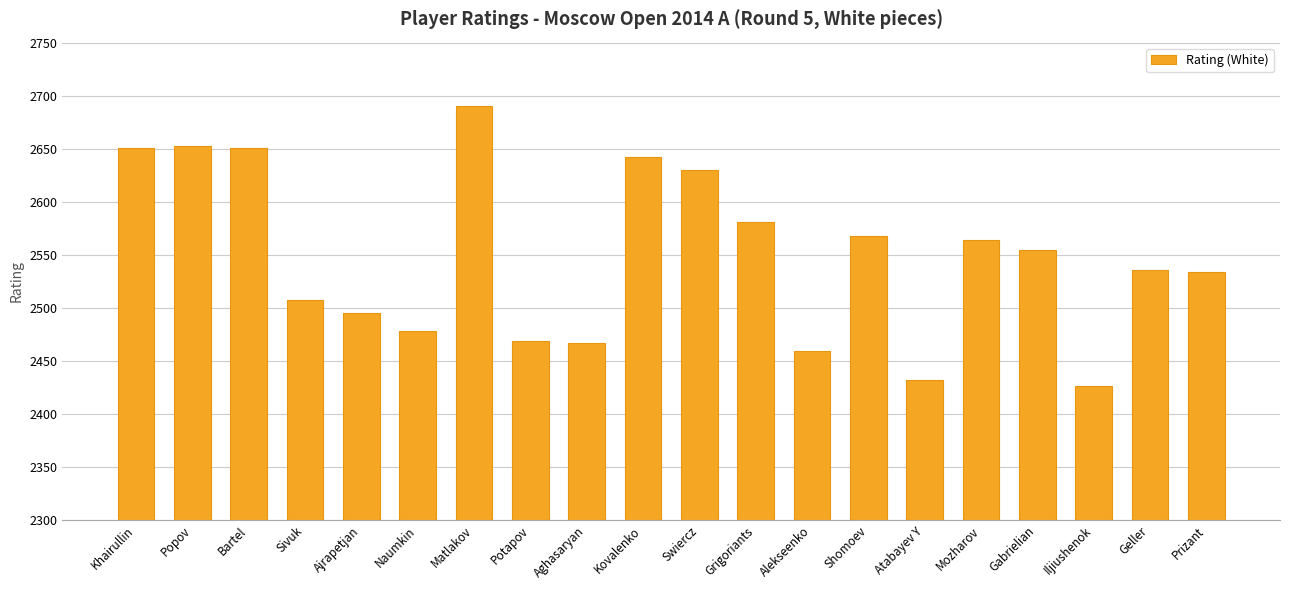

Are the bars horizontal?

No